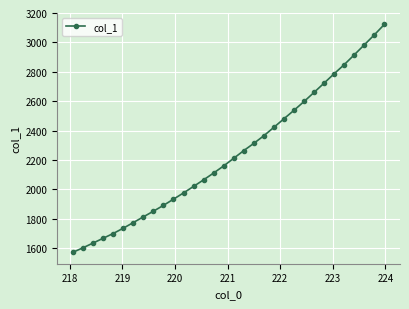

What is the sum of all values?

71782.7